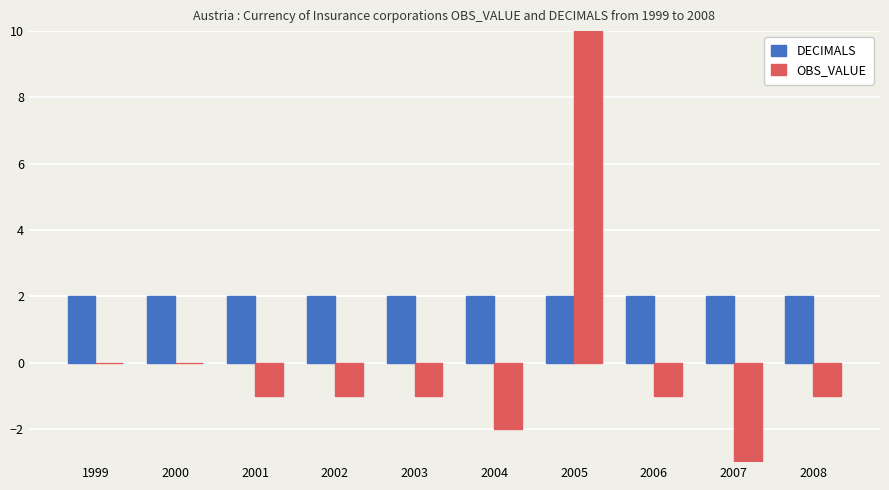

What is the highest value of the DECIMALS series?

2